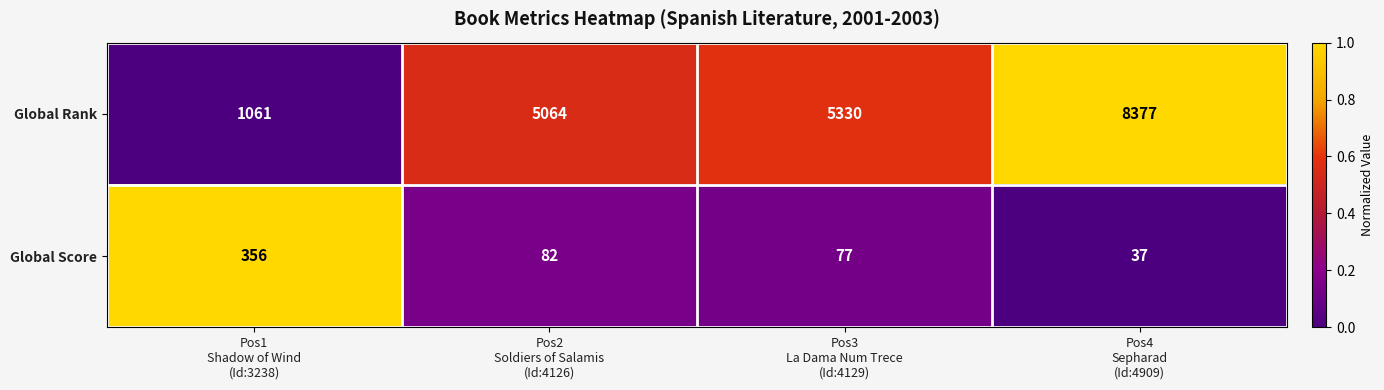

Rank the series at Pos1
Shadow of Wind
(Id:3238) from highest to lowest value.

Global Rank, Global Score